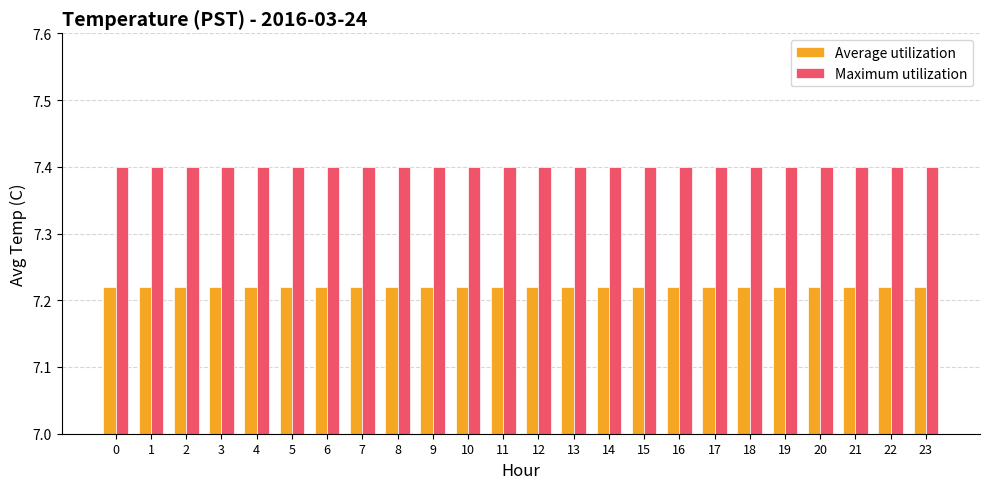

Rank the series by their average value, from lowest to highest.

Average utilization, Maximum utilization